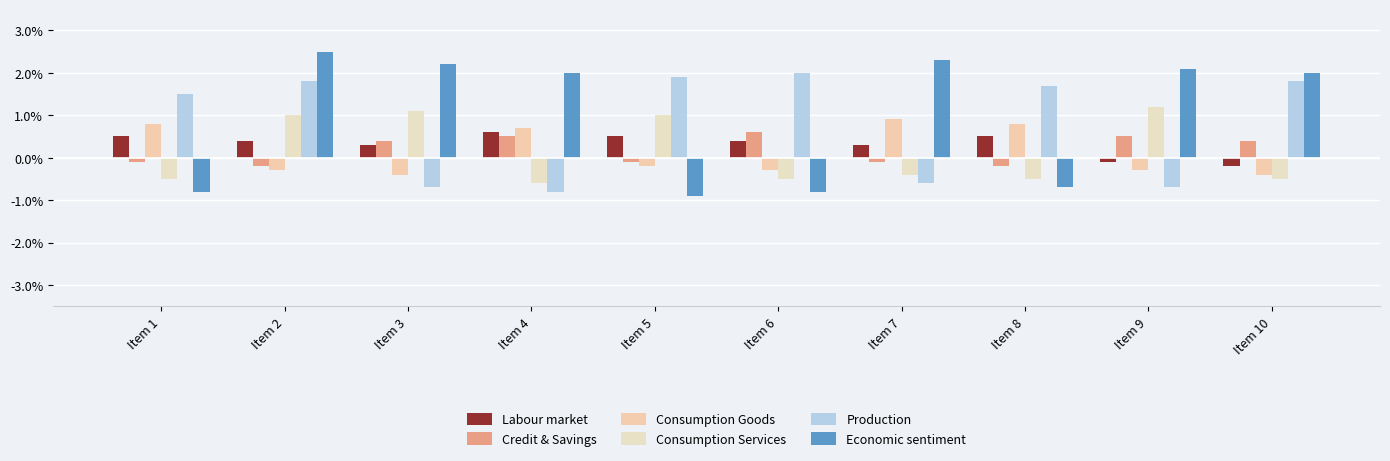

How many positive values does the Economic sentiment series have?

6